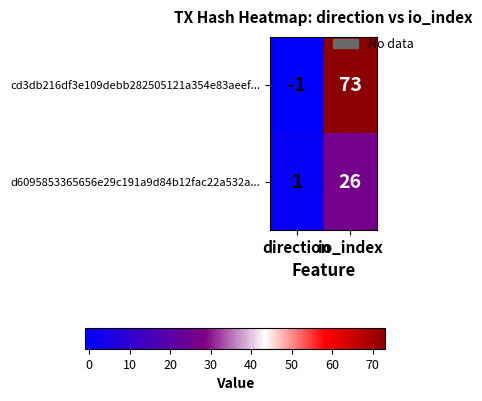

What is the sum of all d6095853365656e29c191a9d84b12fac22a532a... values?

27